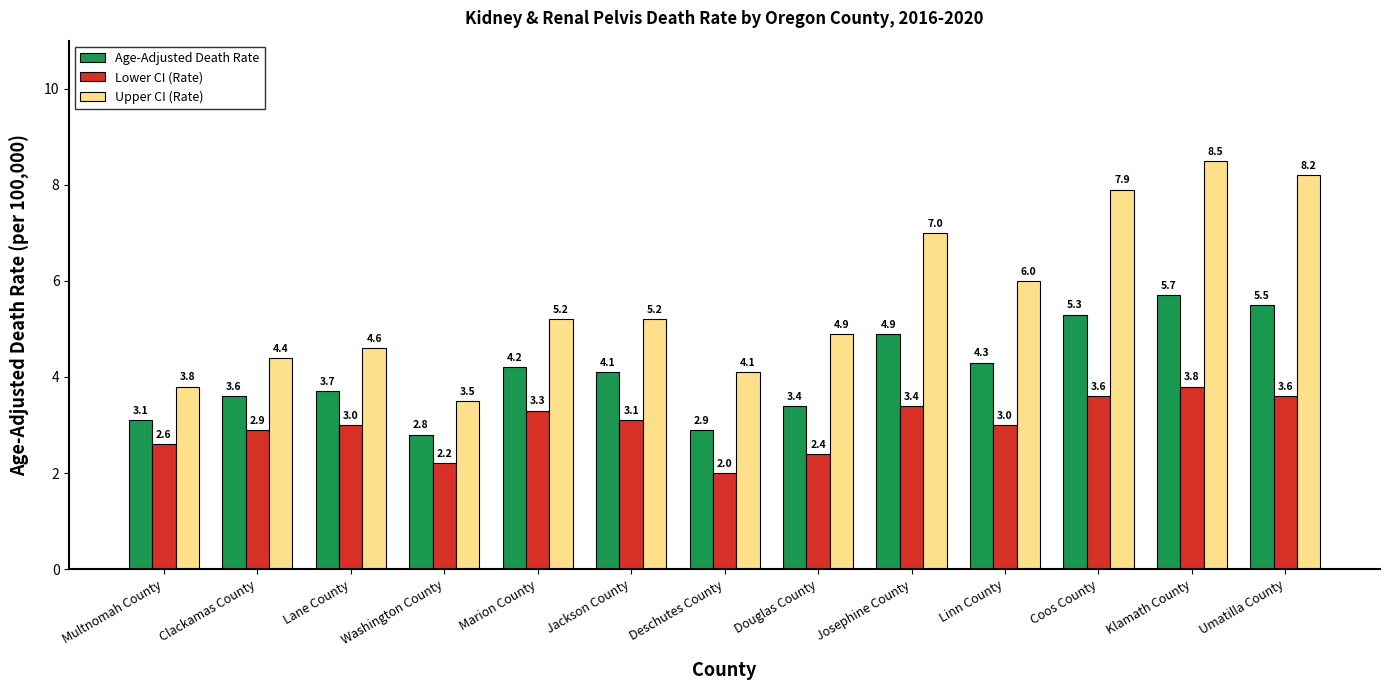

What is the difference between the Lower CI (Rate) values at Umatilla County and Clackamas County?

0.7